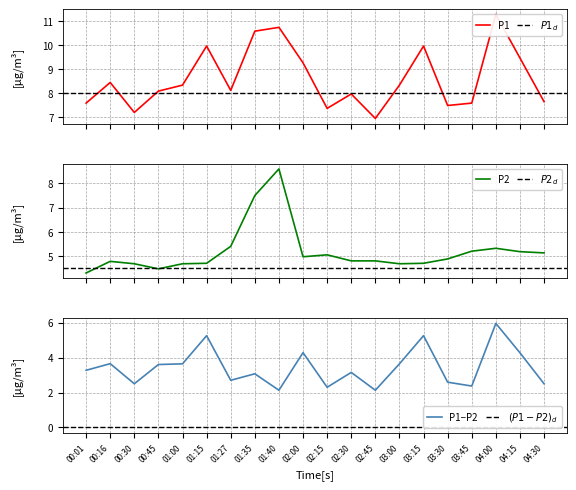

True or false: P1 and P2 cross at least once.

False